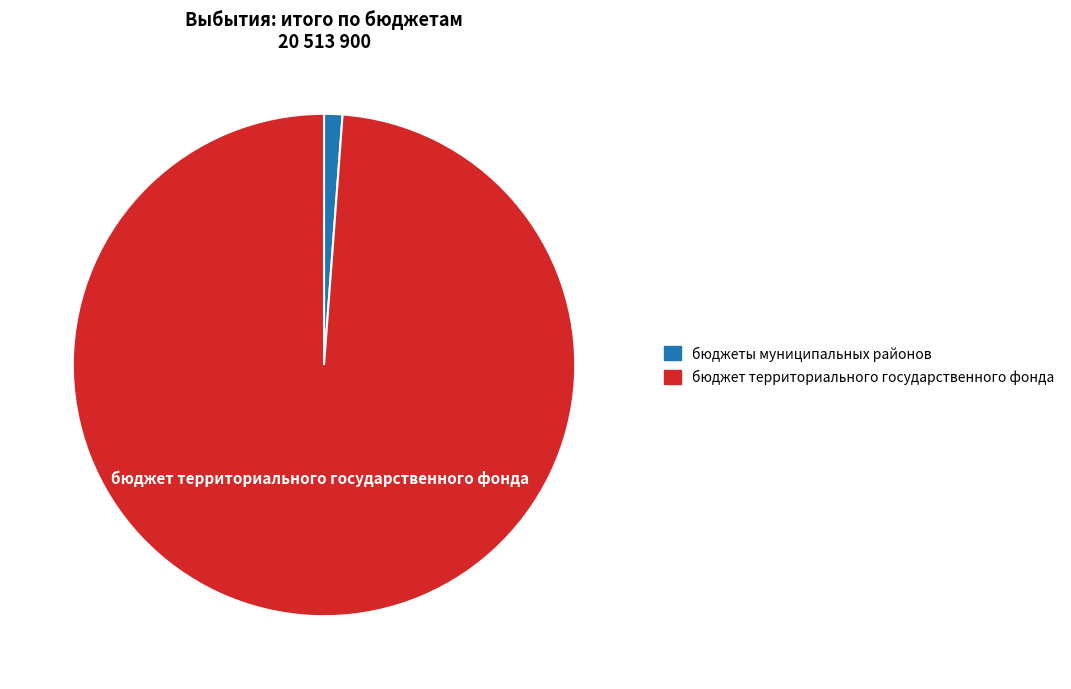

What is the majority slice?

бюджет территориального государственного фонда